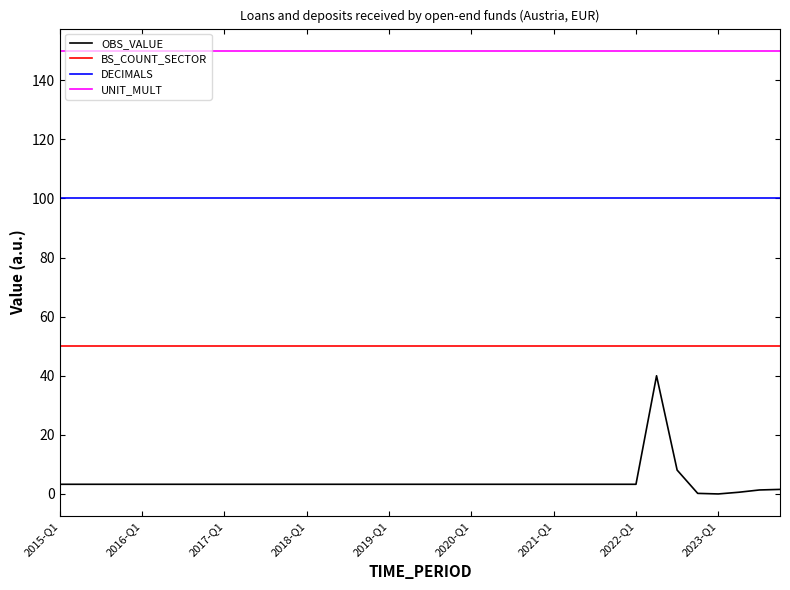

True or false: BS_COUNT_SECTOR and DECIMALS cross at least once.

False